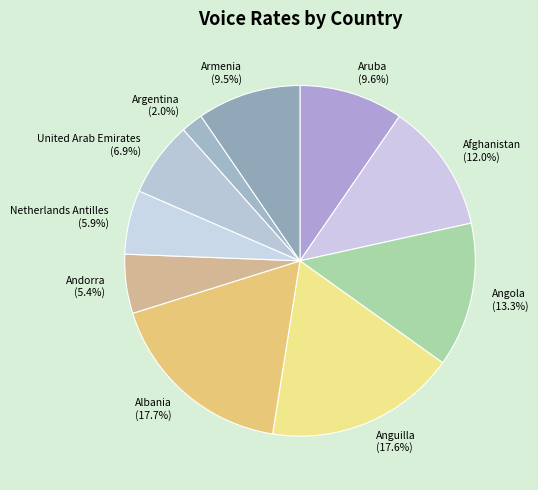

The Angola slice represents 13% of the pie. True or false?

True